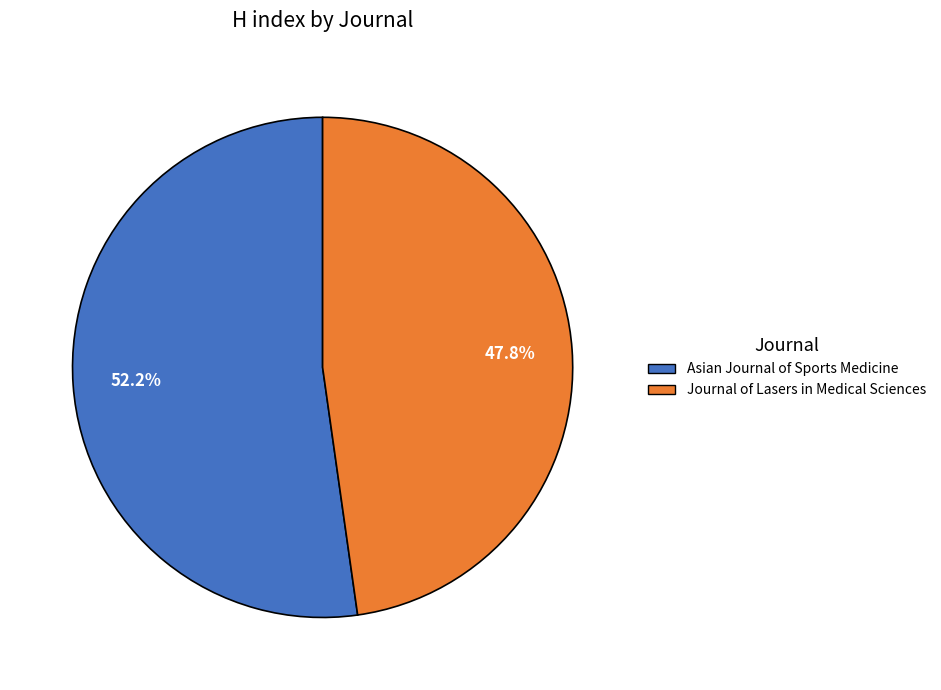

What percentage is the Asian Journal of Sports Medicine slice, to the nearest percent?

52%